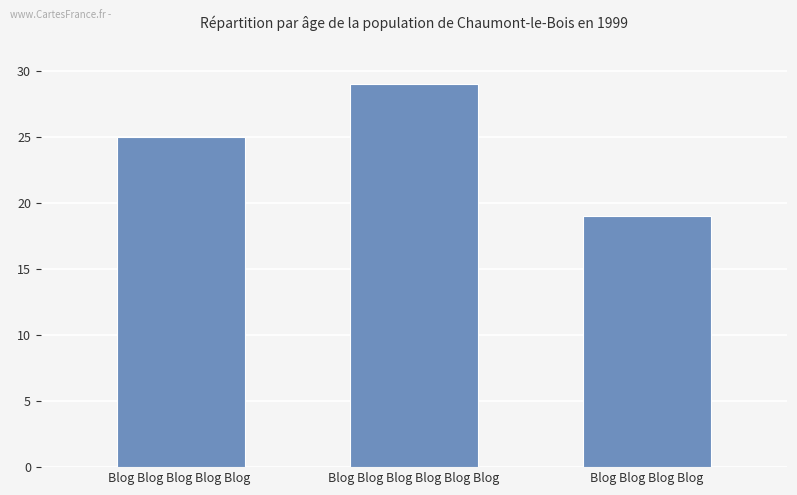

Where is the data nearest to the value 24?

Blog Blog Blog Blog Blog 